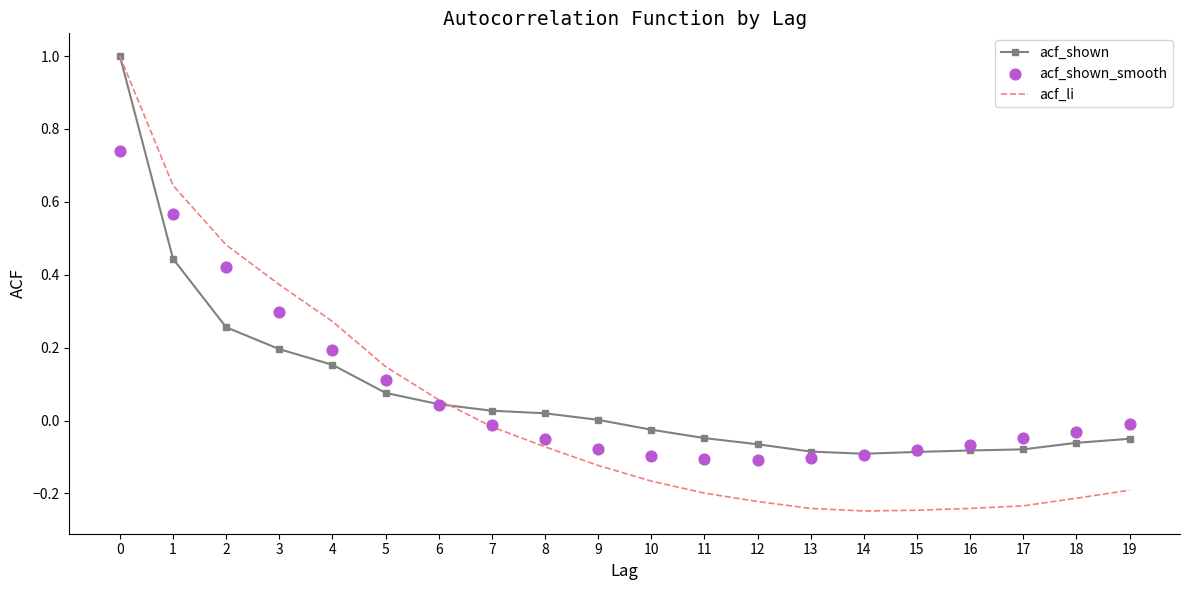

Which series reaches the maximum Y coordinate?

acf_shown